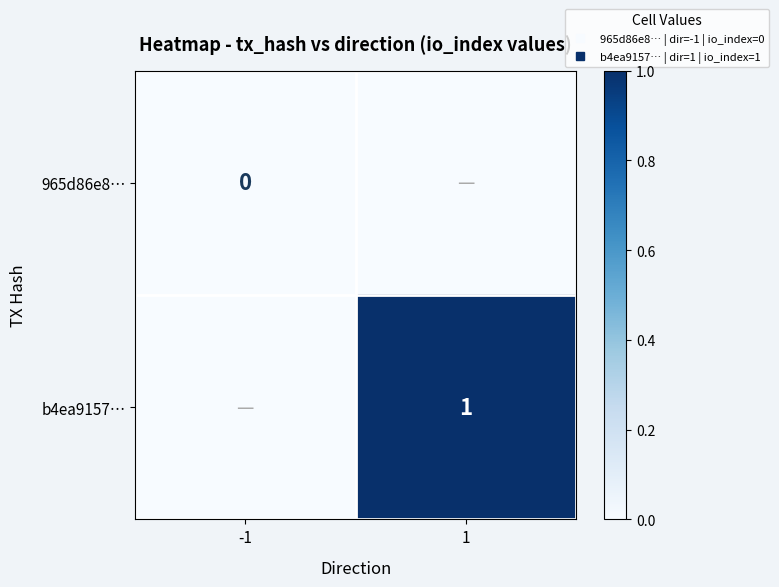

Which has a higher value, -1 or 1?

-1